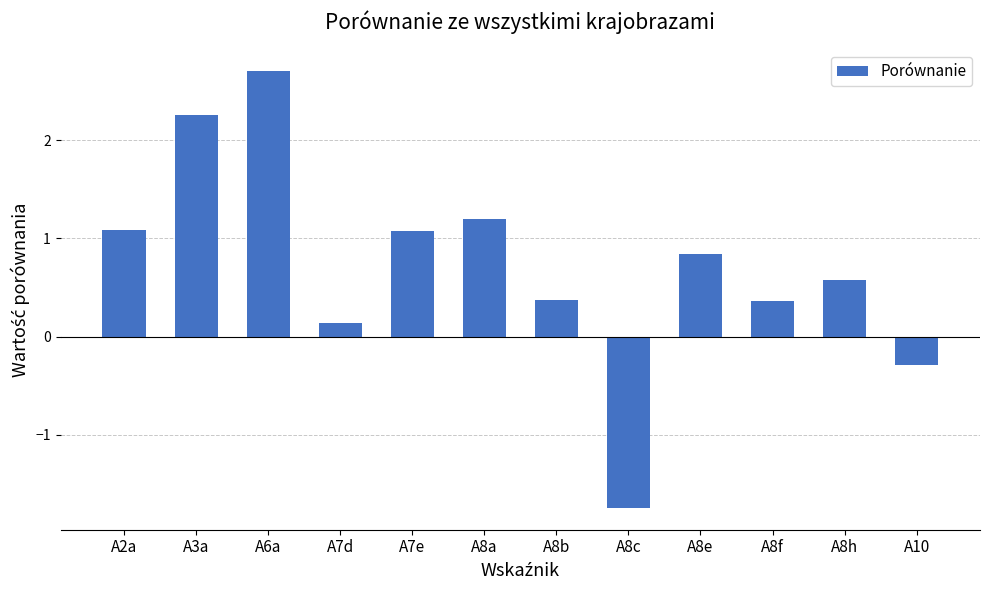

Are the bars horizontal?

No